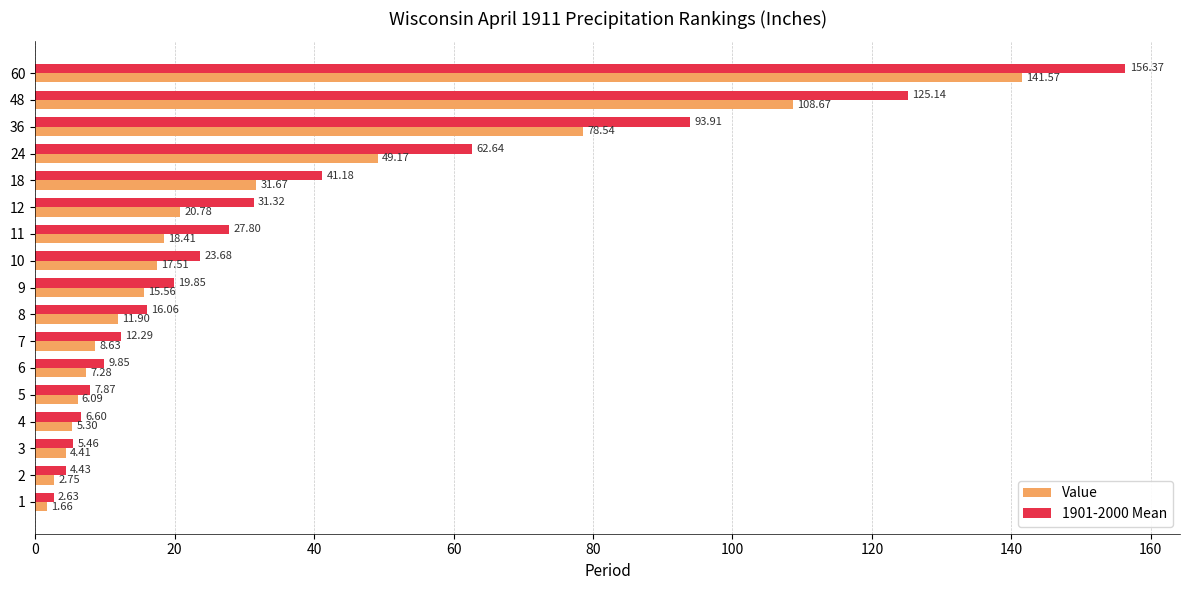

How many series are shown in this chart?

2